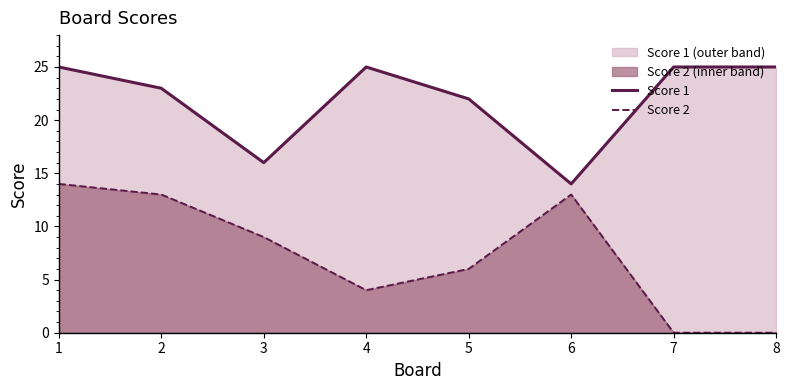

Where is Score 2 nearest to the value 7?

5